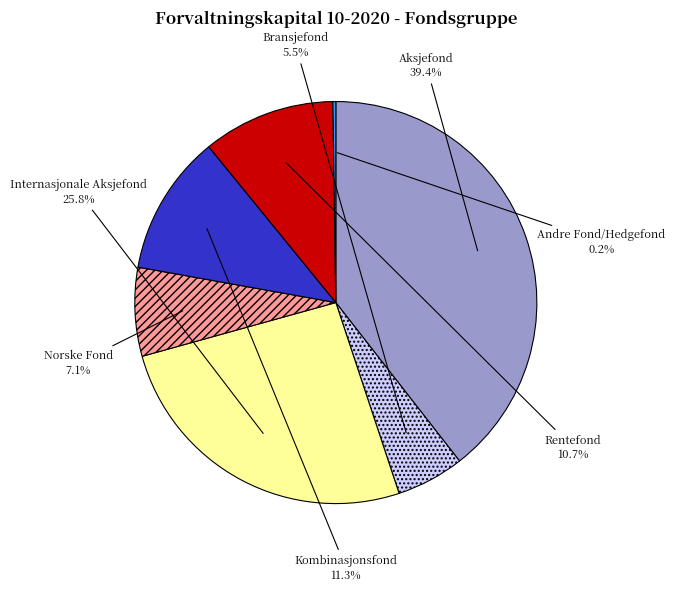

Approximately how many times larger is the value at Internasjonale Aksjefond compared to Bransjefond?

4.7